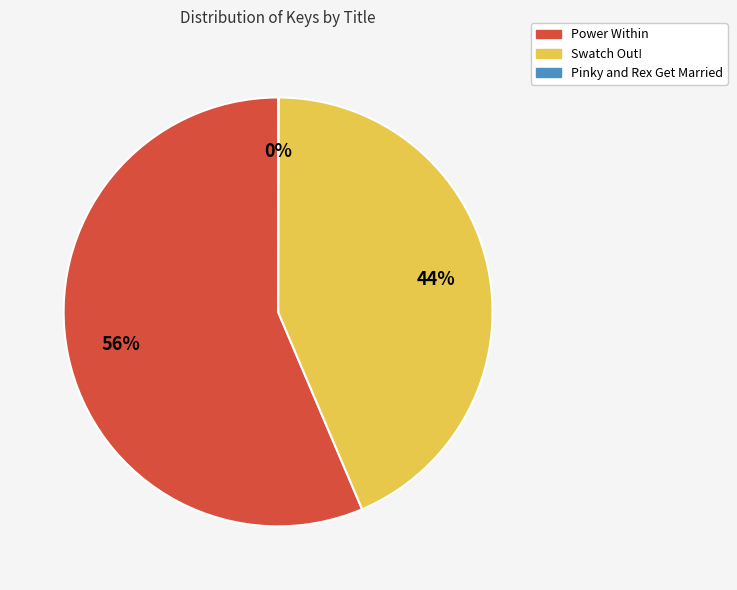

Which category has the biggest portion of the pie?

Power Within